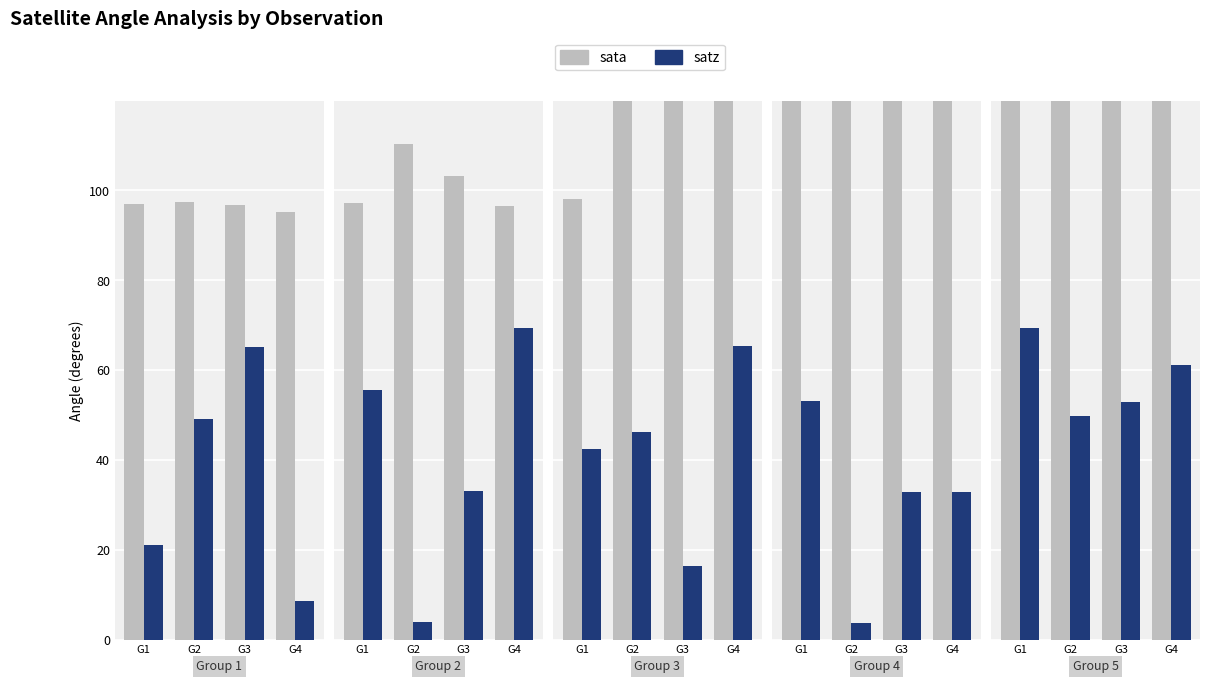

The sata series shows 93.1 at G1. True or false?

False